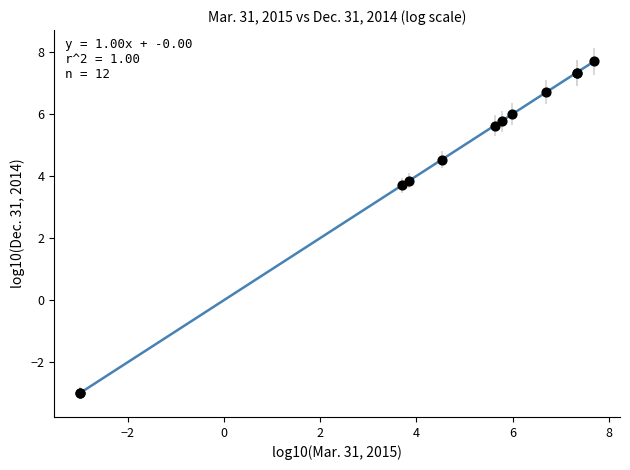

What Y value in the scatter plot is closest to 2?

3.7